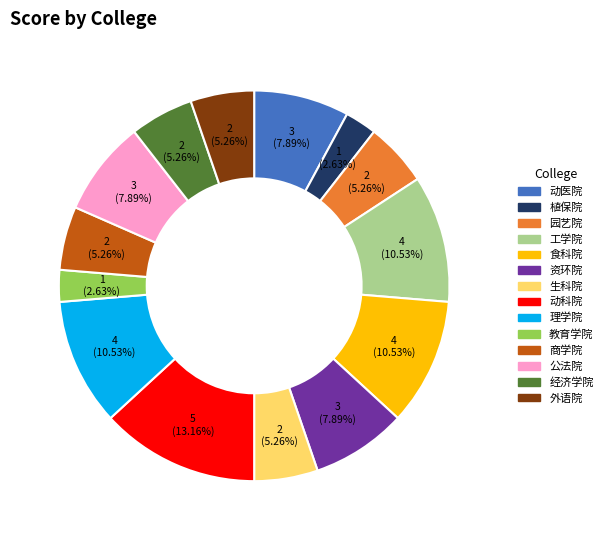

Which slice is the largest?

动科院